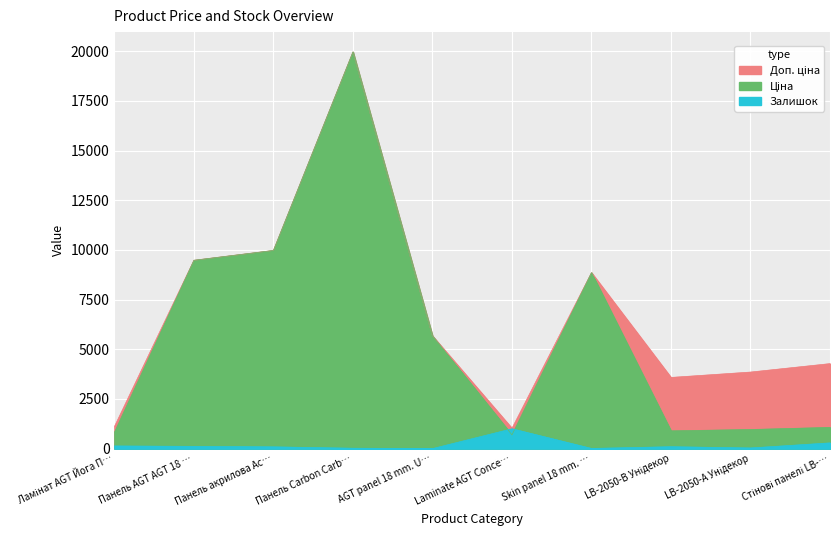

True or false: Доп. ціна and Ціна intersect in this chart.

False